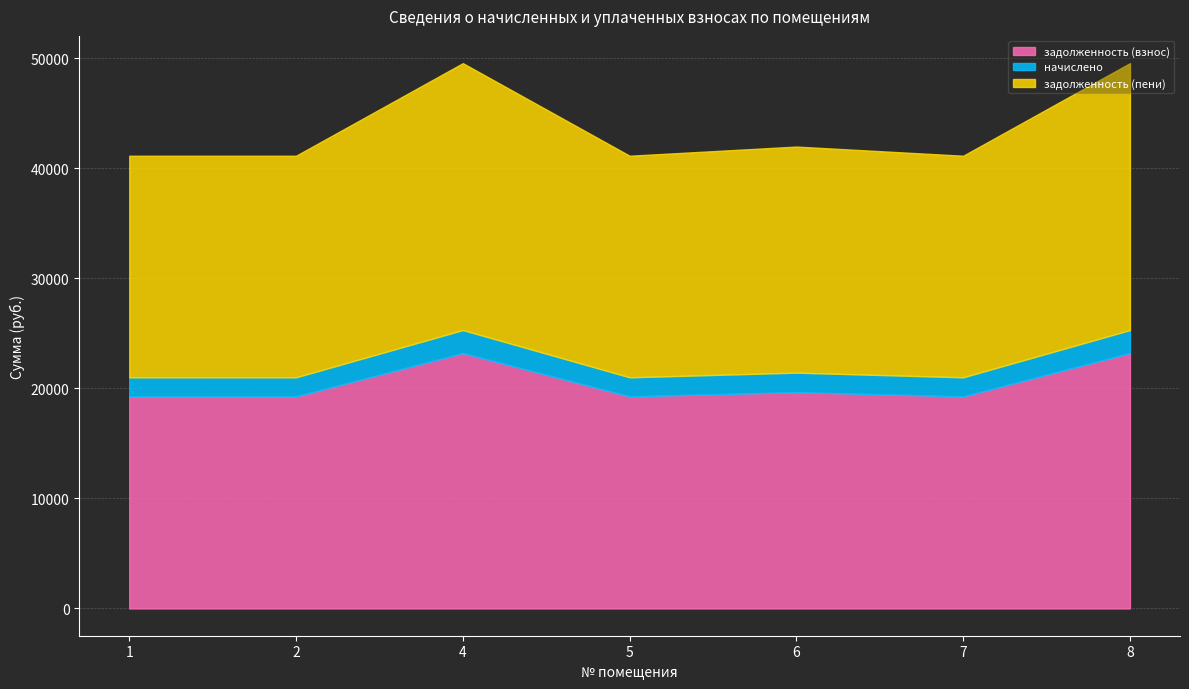

List the series in order of their peak value, lowest first.

начислено, задолженность (взнос), задолженность (пени)